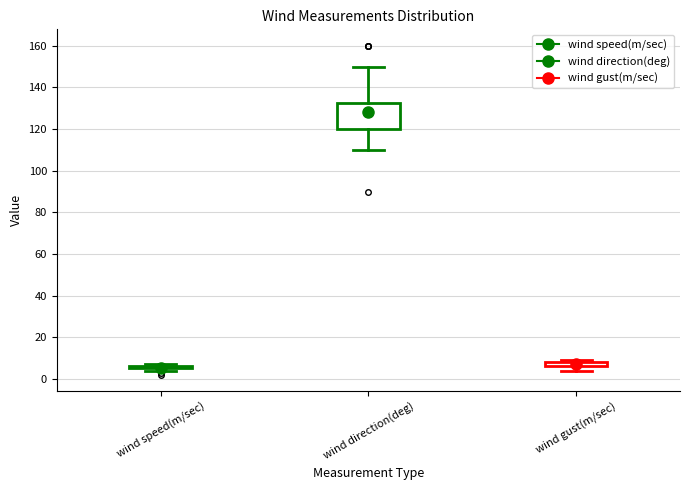

Comparing the boxes themselves (not the whiskers), which one is the tallest?

wind direction(deg)